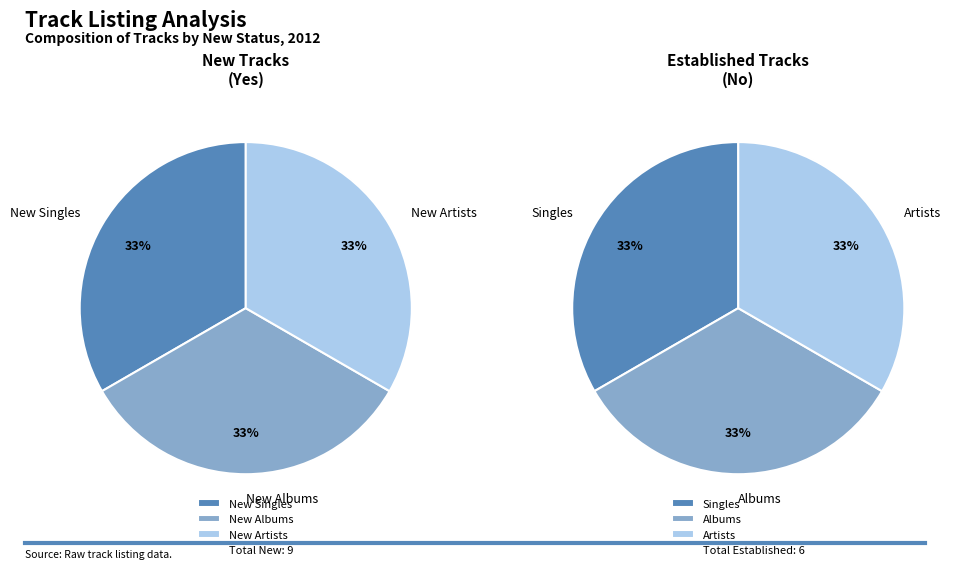

What percentage is NOT represented by Yes?

40.0%